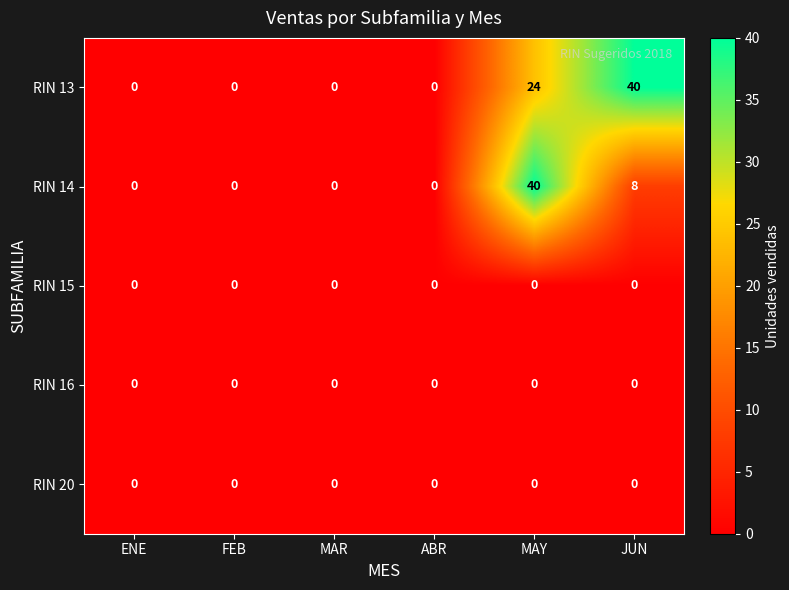

What is the maximum value shown in the chart?

40